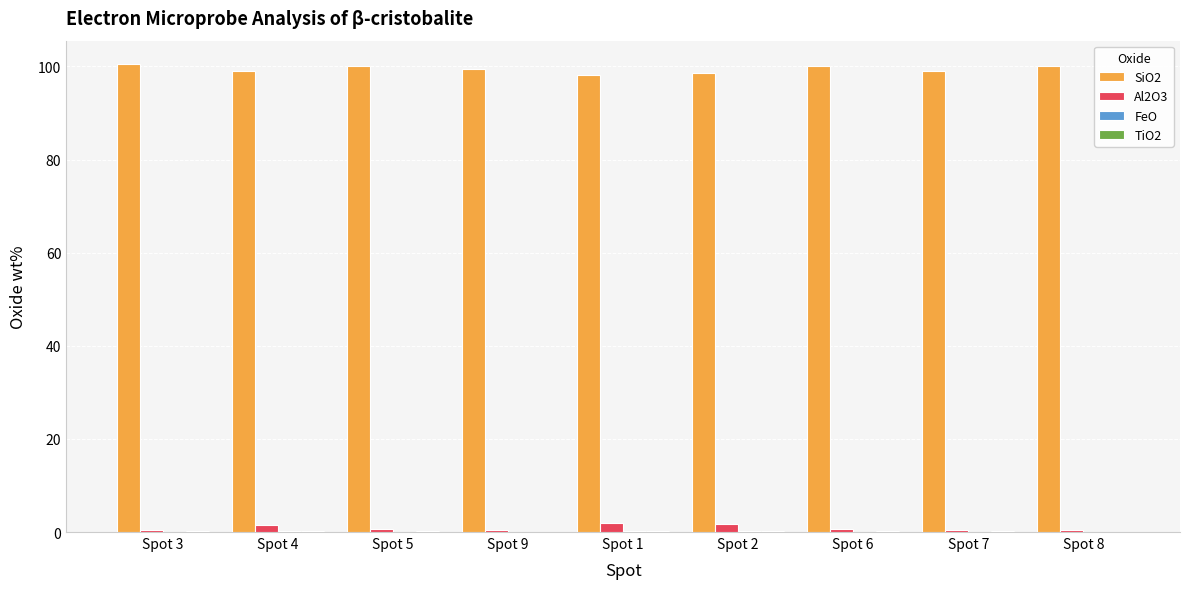

The value of SiO2 at Spot 5 is 100.0. True or false?

True